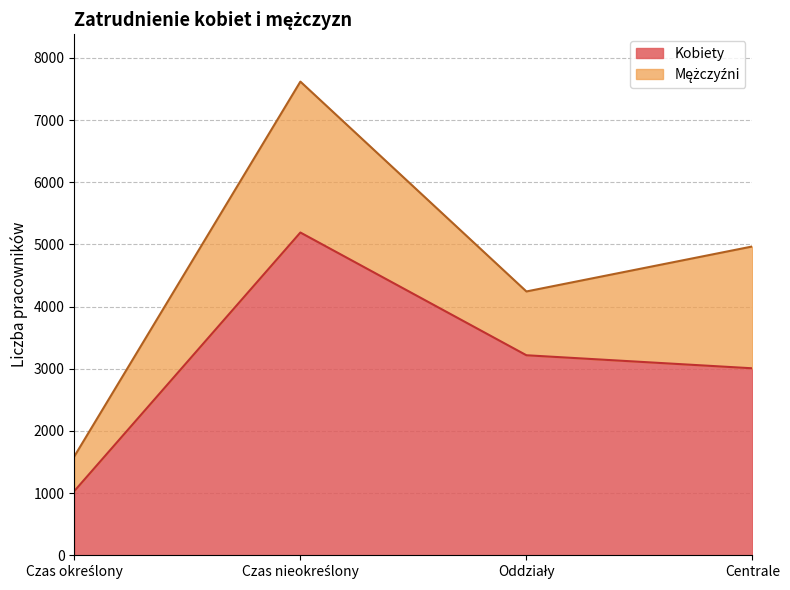

The value at Czas określony is 1595. True or false?

False